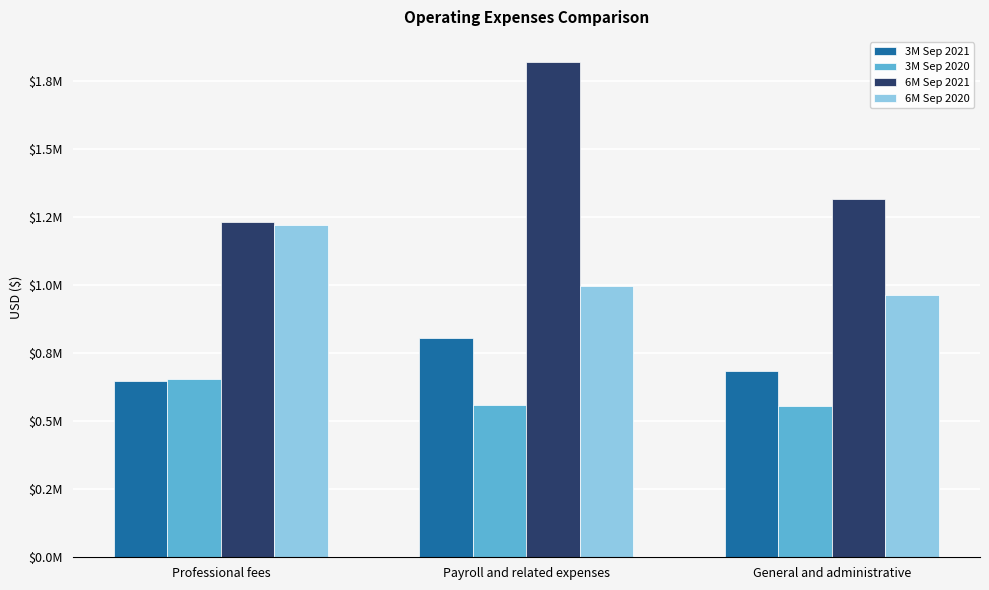

Between Professional fees and Payroll and related expenses, which series saw the biggest shift?

6M Sep 2021